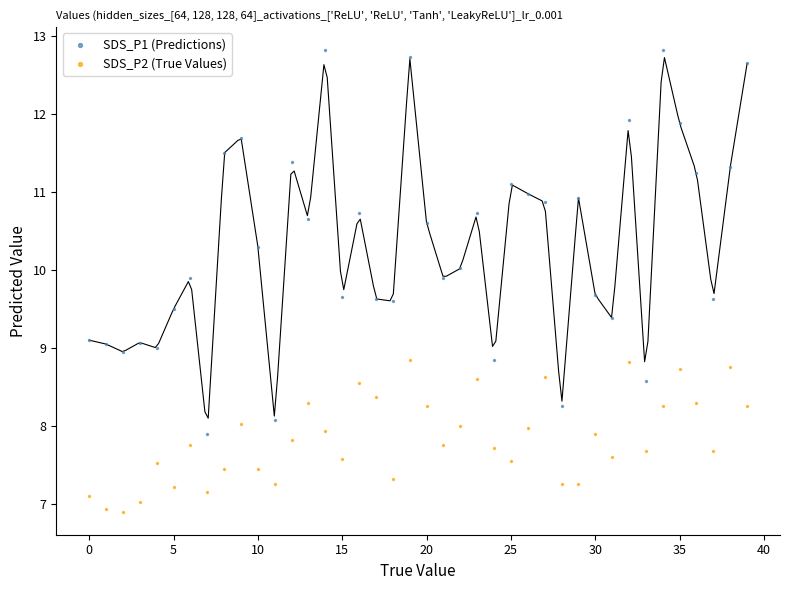

What are all the series names shown in the legend?

SDS_P1 (Predictions), SDS_P2 (True Values)